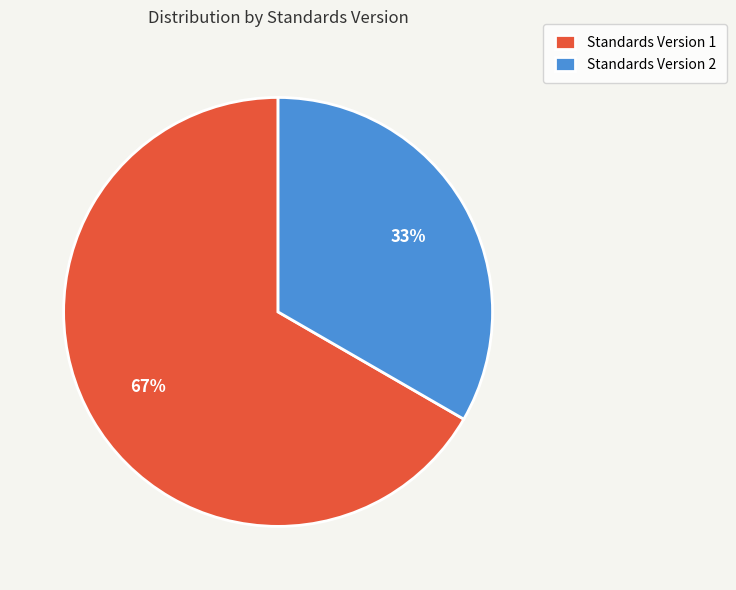

Between Standards Version 1 and Standards Version 2, which is larger?

Standards Version 1